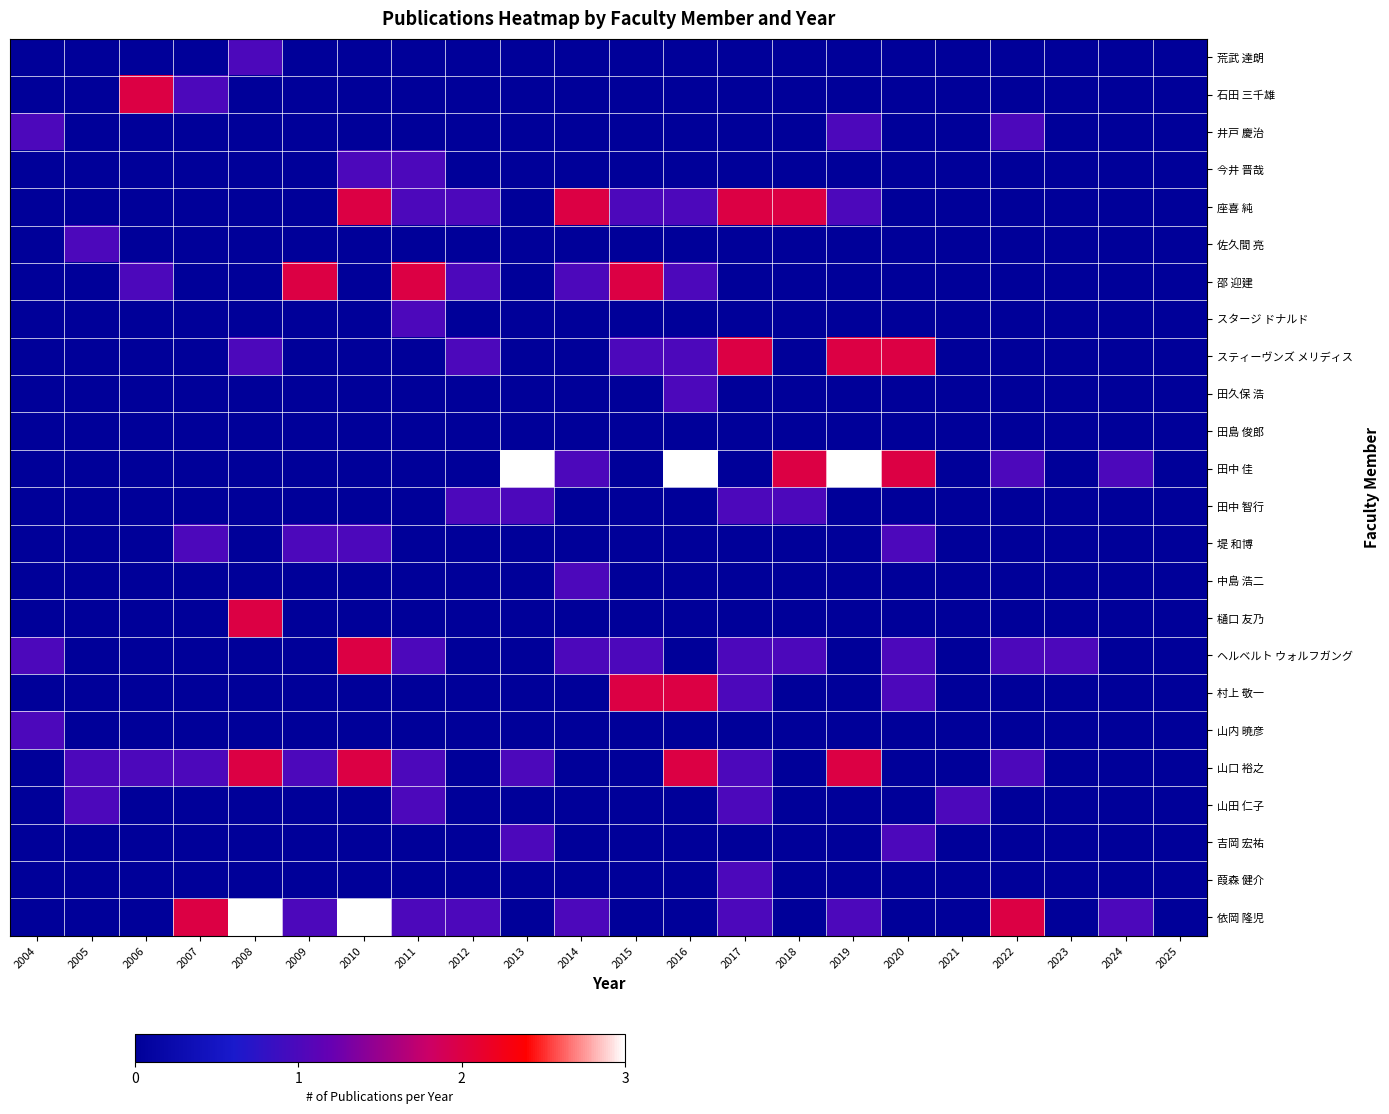

What is the spread (max minus min) of values at 2020?

2